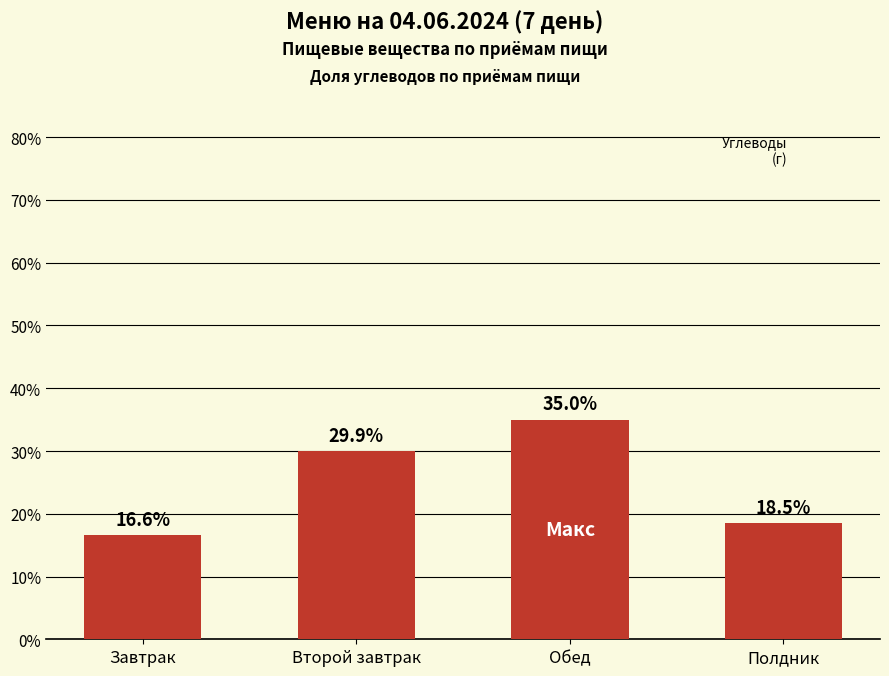

Reading left to right, extract all data points from this chart.

Завтрак=16.6	Второй завтрак=29.9	Обед=35.0	Полдник=18.5